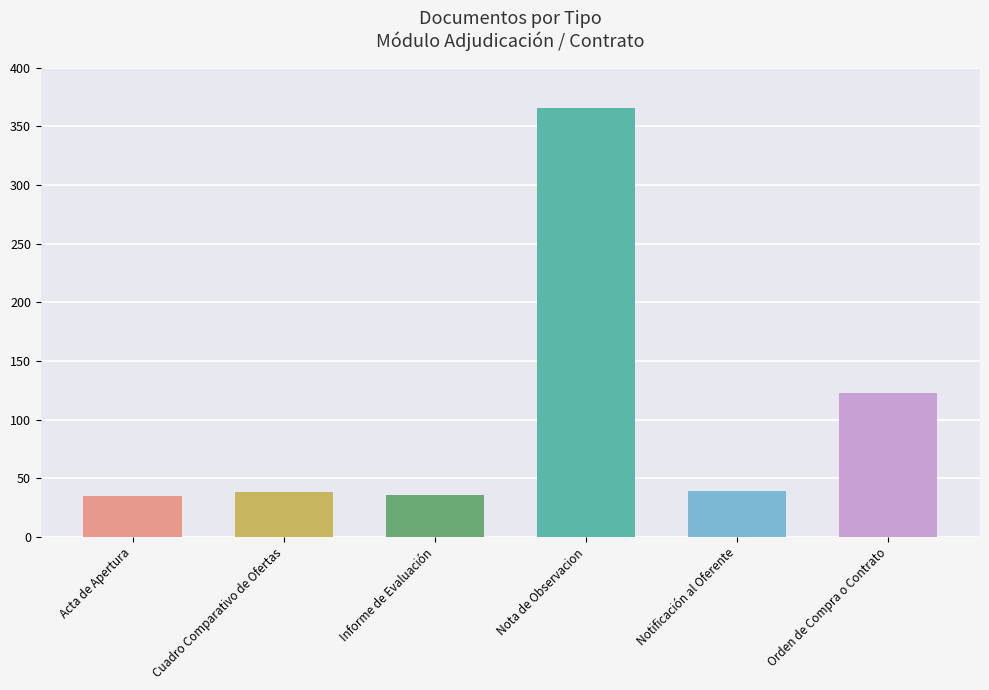

How many bars are there in total?

6